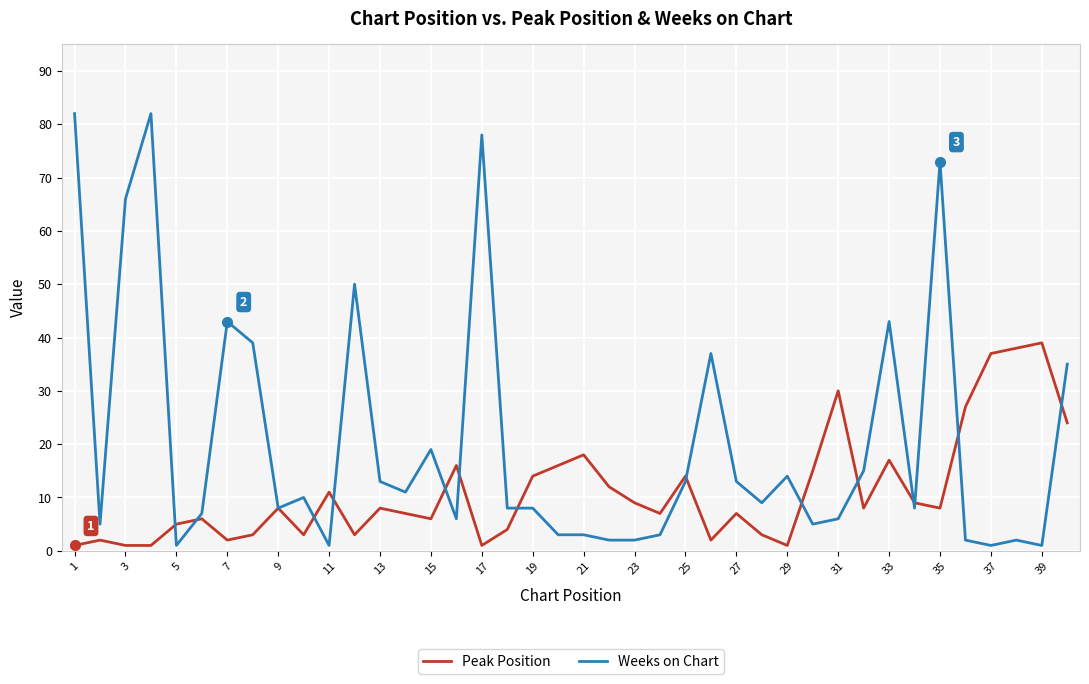

Rank the series by their maximum value, from highest to lowest.

Weeks on Chart, Peak Position